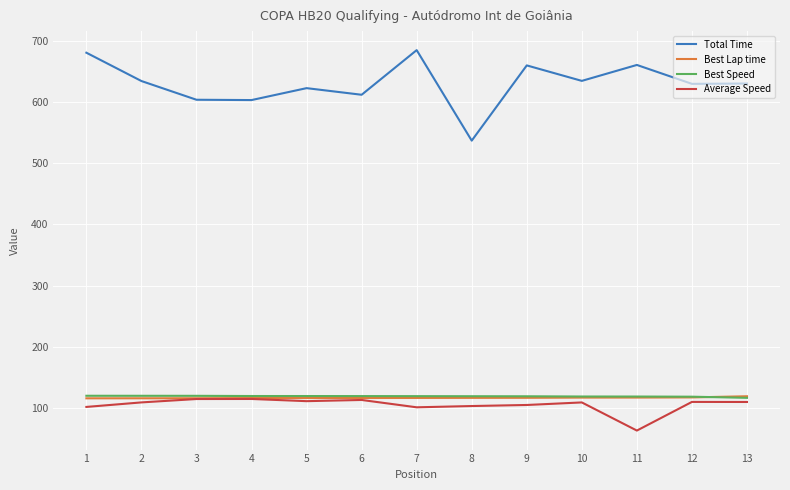

The value of Total Time at 11 is 406.4. True or false?

False